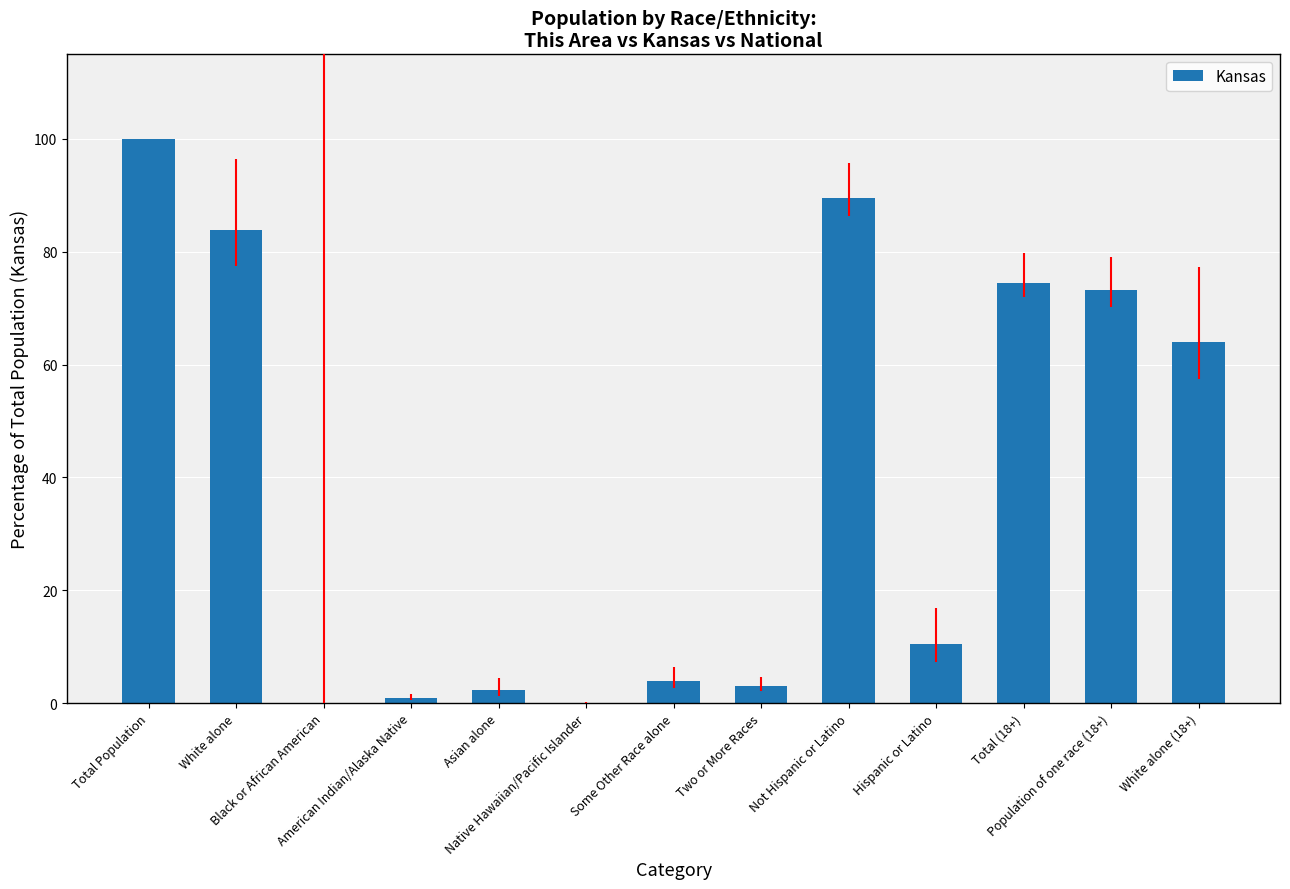

What is the average value?

38.9